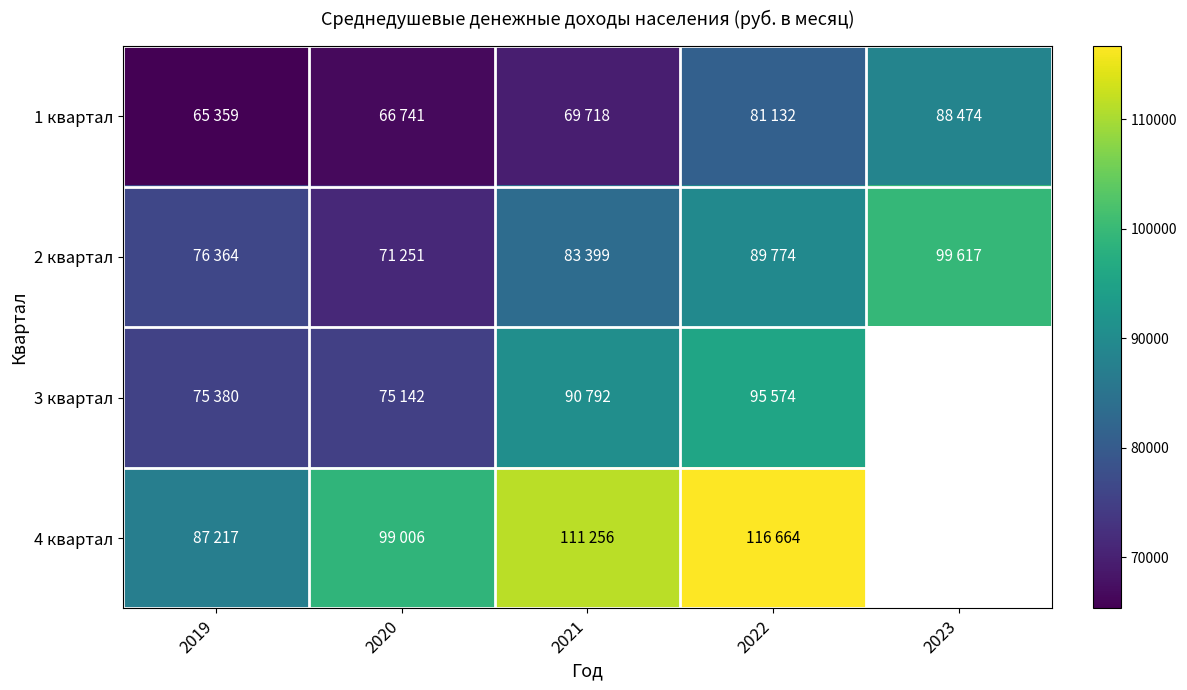

Which has a higher value, 2022 or 2021?

2022